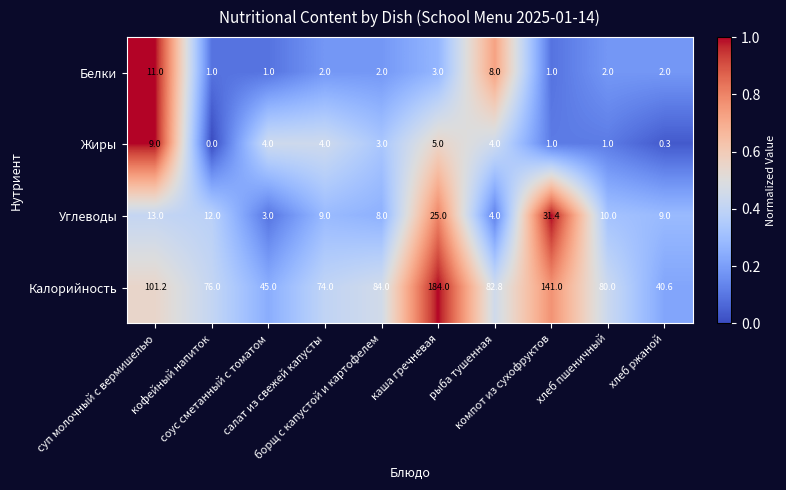

Which series has the largest range (max minus min)?

Калорийность